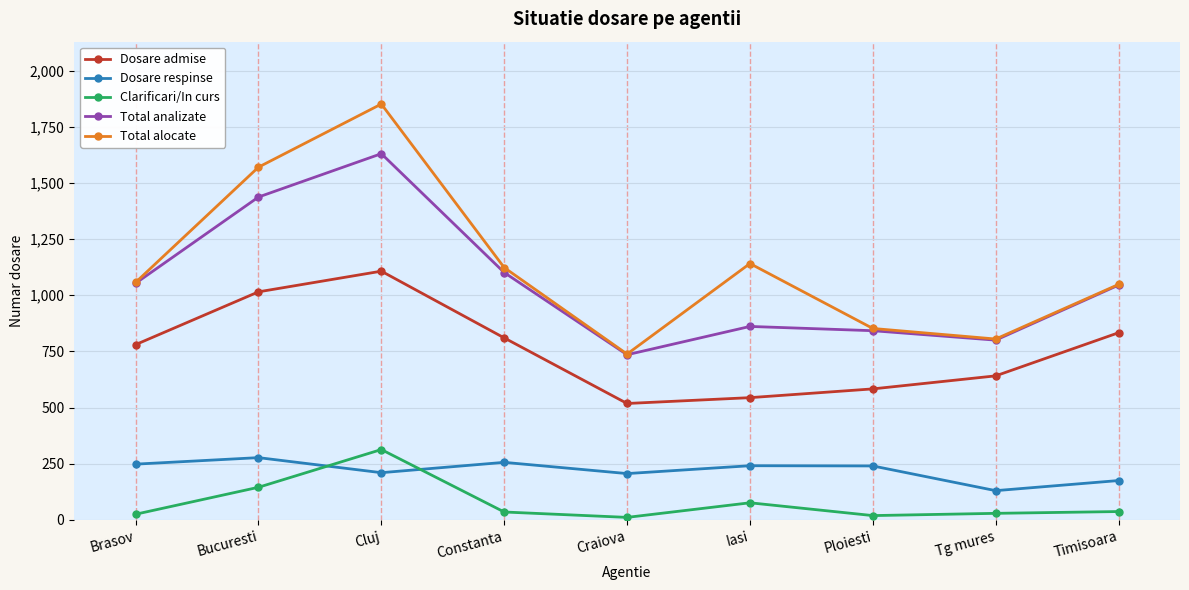

What is the spread (max minus min) of values at Bucuresti?

1425